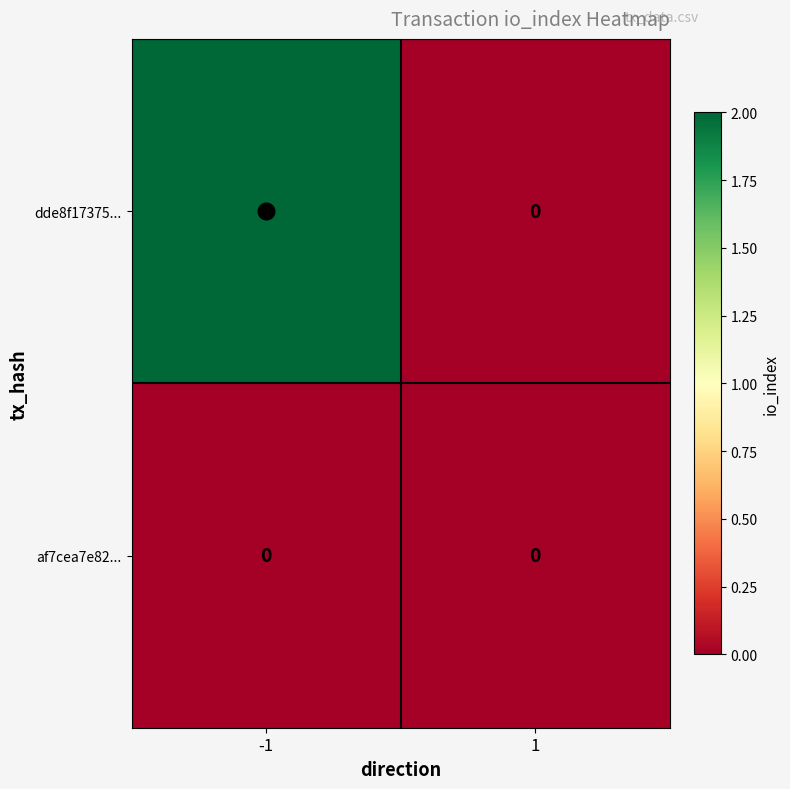

Which series has the largest total across all categories?

dde8f17375...